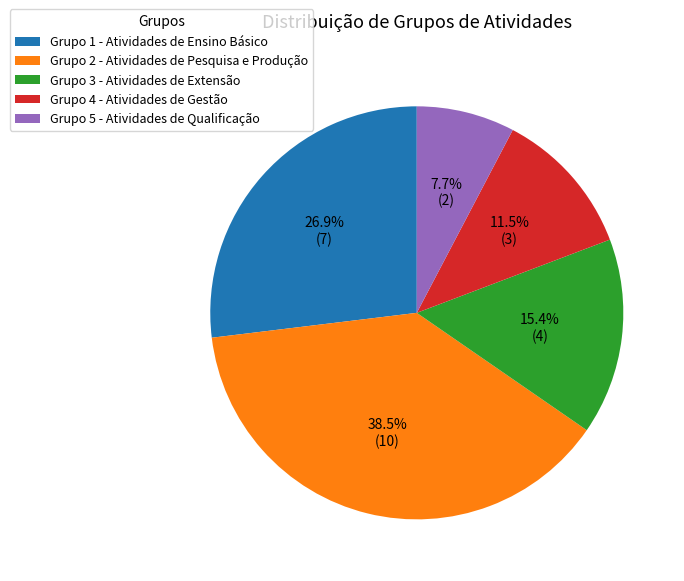

What percentage is NOT represented by Grupo 3 - Atividades de Extensão?

84.6%